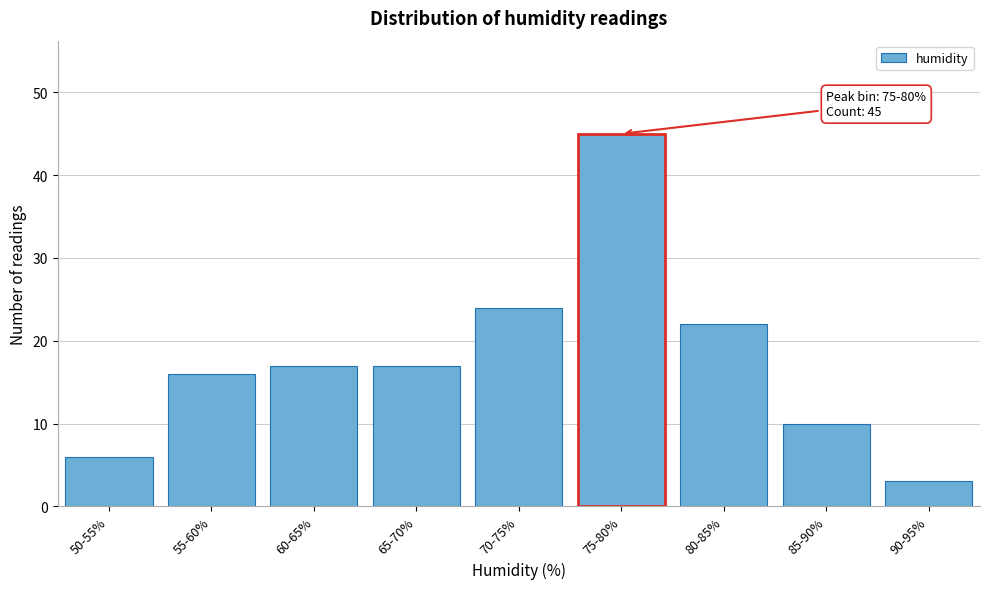

Reading right to left, what are all the values shown in this chart?

3	10	22	45	24	17	17	16	6